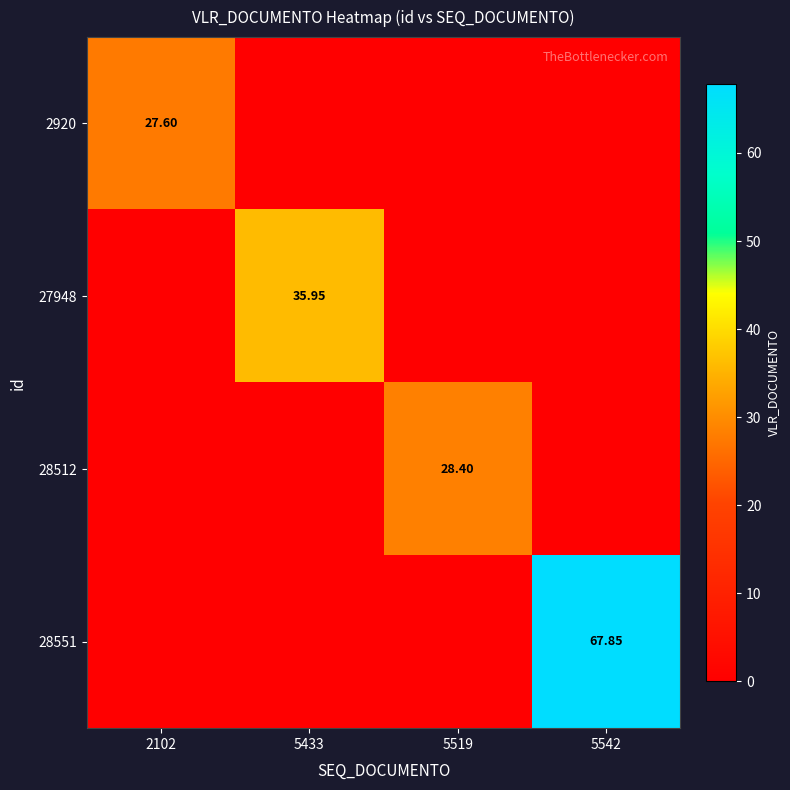

Rank the series at 5519 from highest to lowest value.

28512, 2920, 27948, 28551